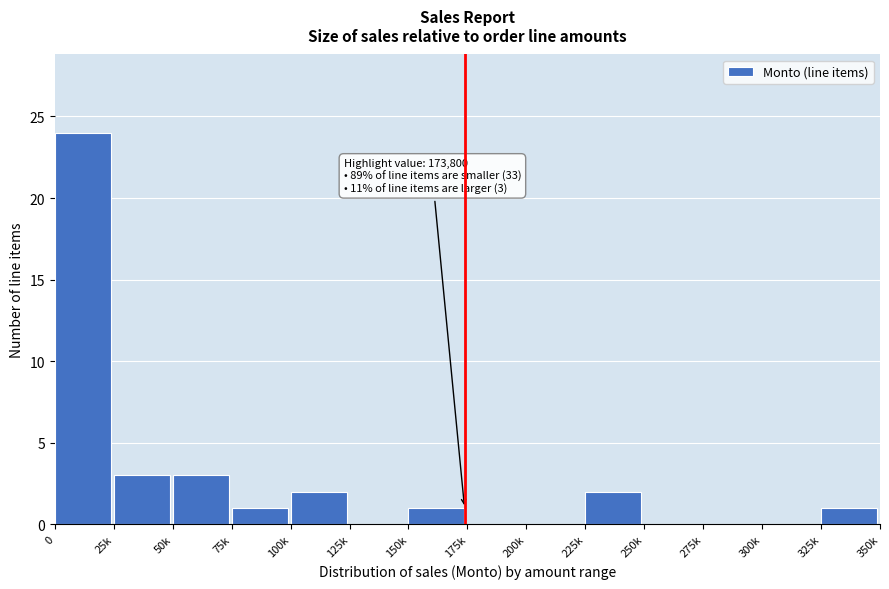

Reading left to right, what are all the values shown in this chart?

0=24	25k=3	50k=3	75k=1	100k=2	125k=0	150k=1	175k=0	200k=0	225k=2	250k=0	275k=0	300k=0	325k=1